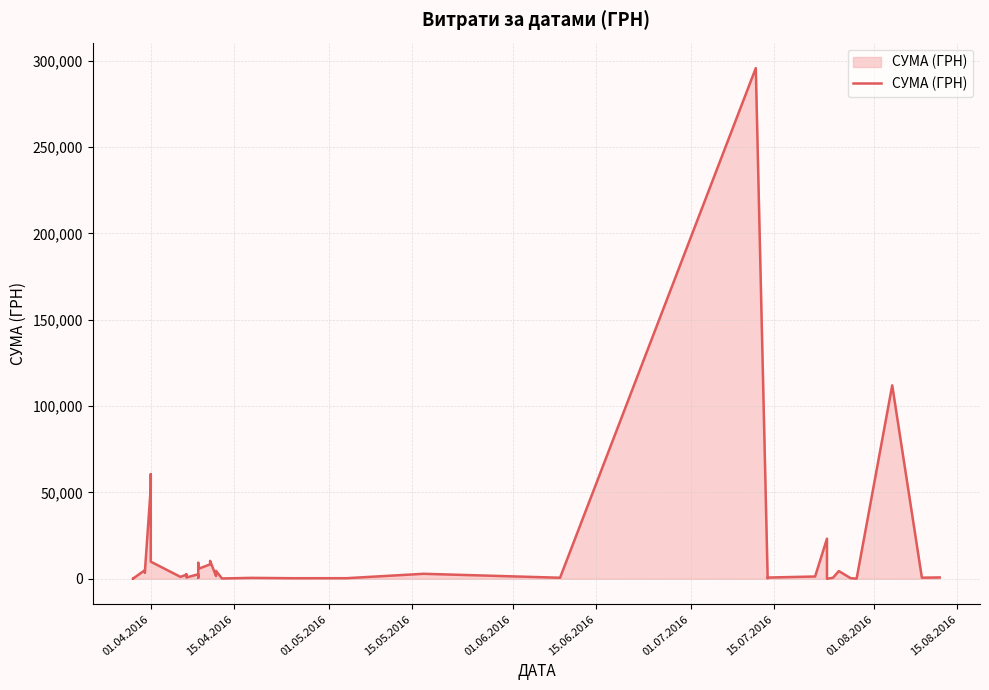

What is the smallest value displayed?

11.2